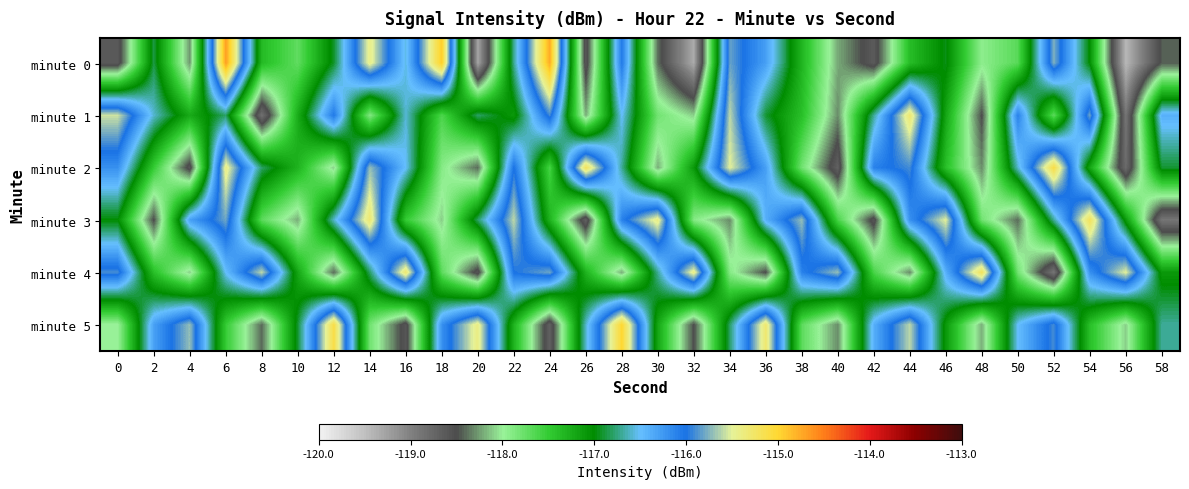

Which label corresponds to the largest value in the chart?

6